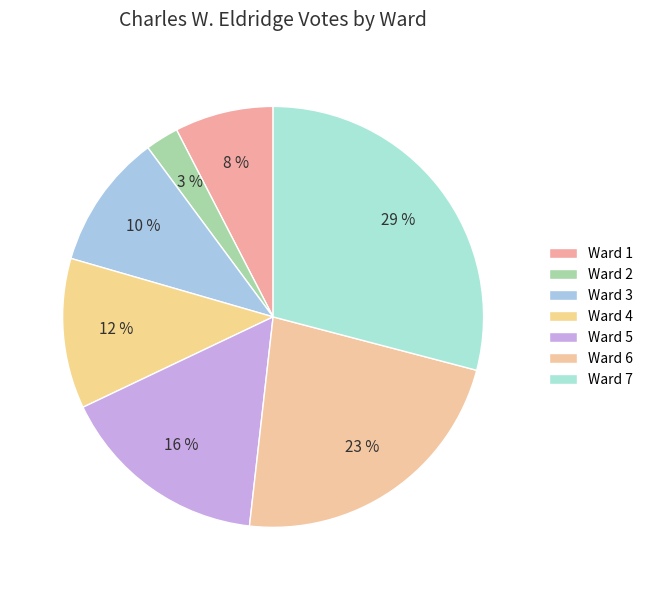

How many slices are in this pie chart?

7